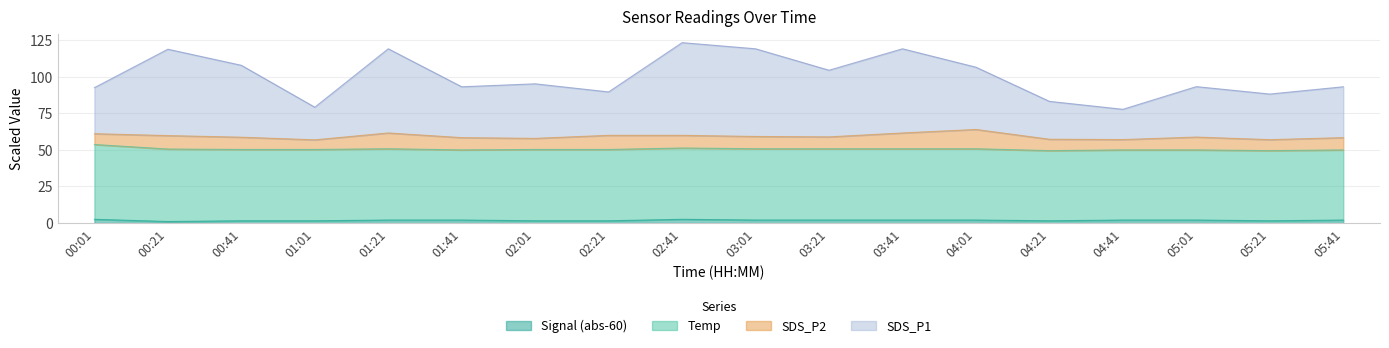

How many series are shown in this chart?

5